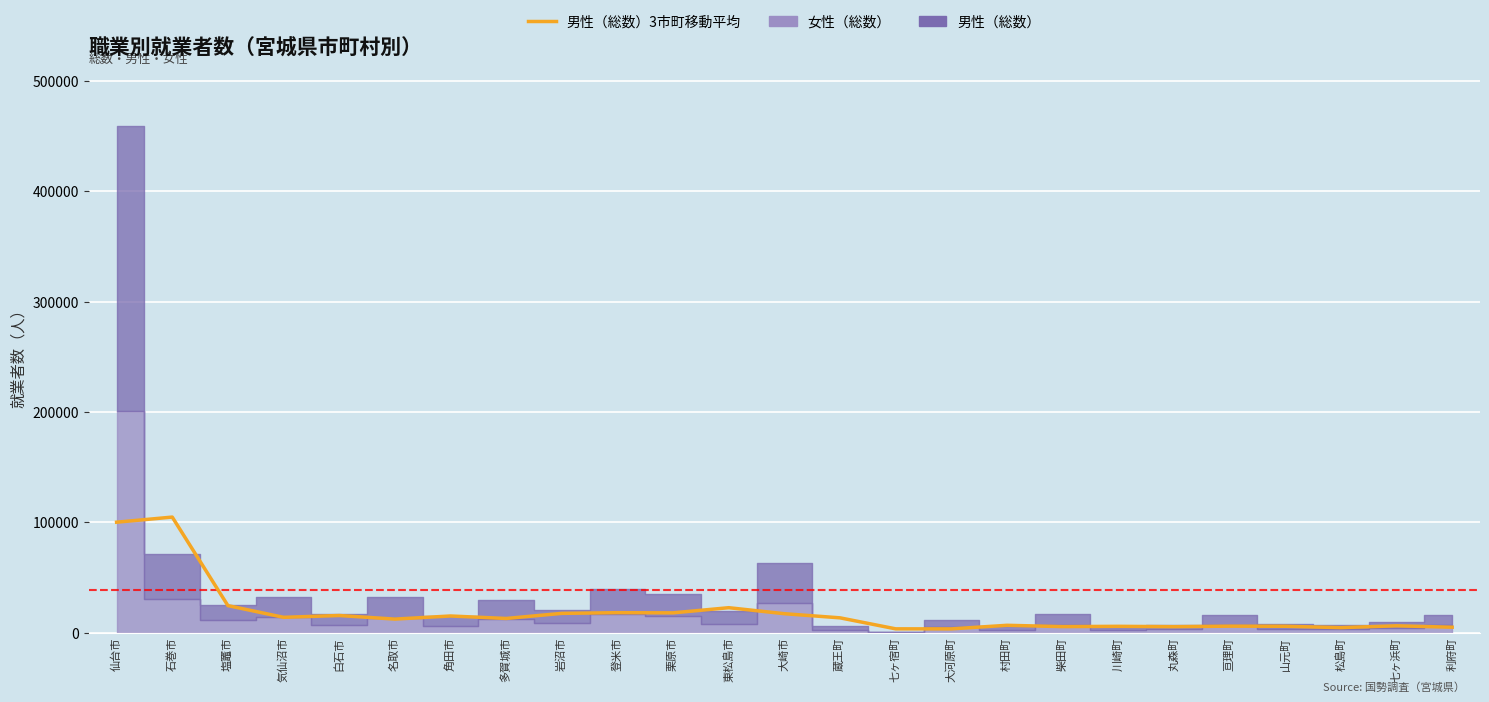

Reading left to right, what are all the values shown in this chart?

仙台市=100121.7	石巻市=104758.3	塩竈市=24510.3	気仙沼市=13887.0	白石市=15532.7	名取市=12276.7	角田市=15092.7	多賀城市=12846.0	岩沼市=17474.0	登米市=18089.0	栗原市=17945.0	東松島市=22605.0	大崎市=17159.0	蔵王町=13416.3	七ヶ宿町=3439.3	大河原町=3403.7	村田町=6652.0	柴田町=5464.0	川崎町=5718.7	丸森町=5398.3	亘理町=5877.3	山元町=5775.0	松島町=4545.7	七ヶ浜町=6202.3	利府町=4921.0